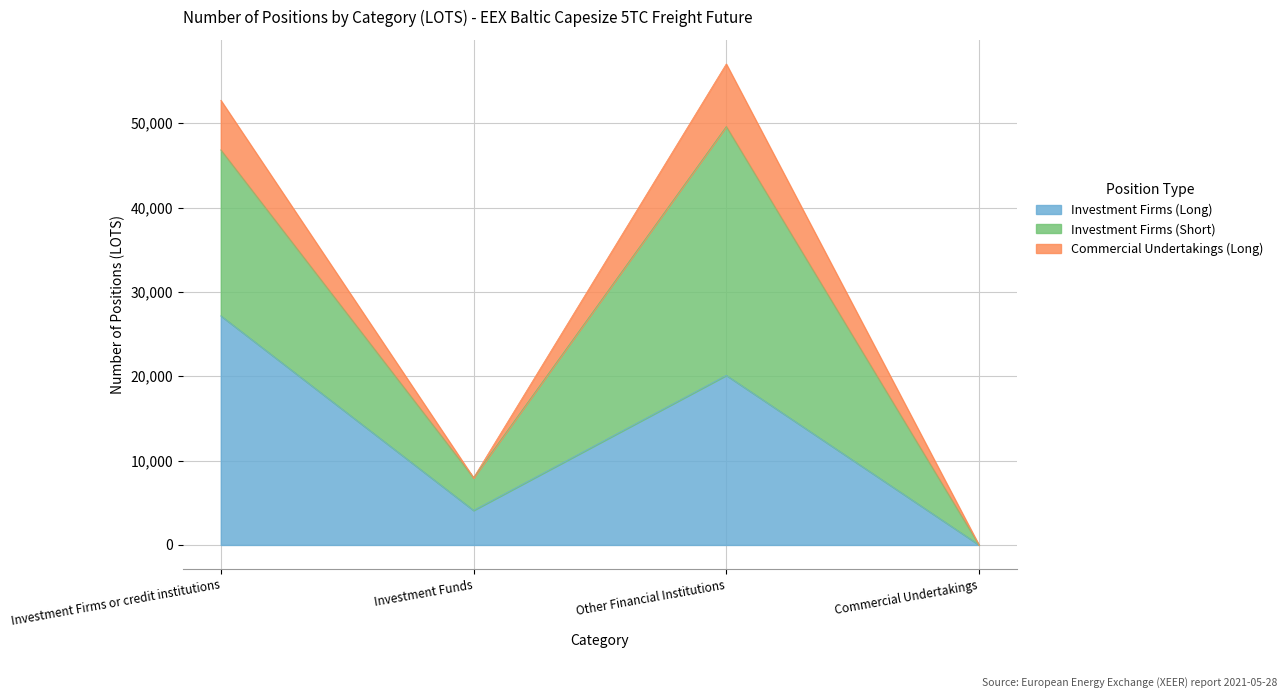

At which label is Investment Firms (Long) closest to 13580?

Other Financial Institutions